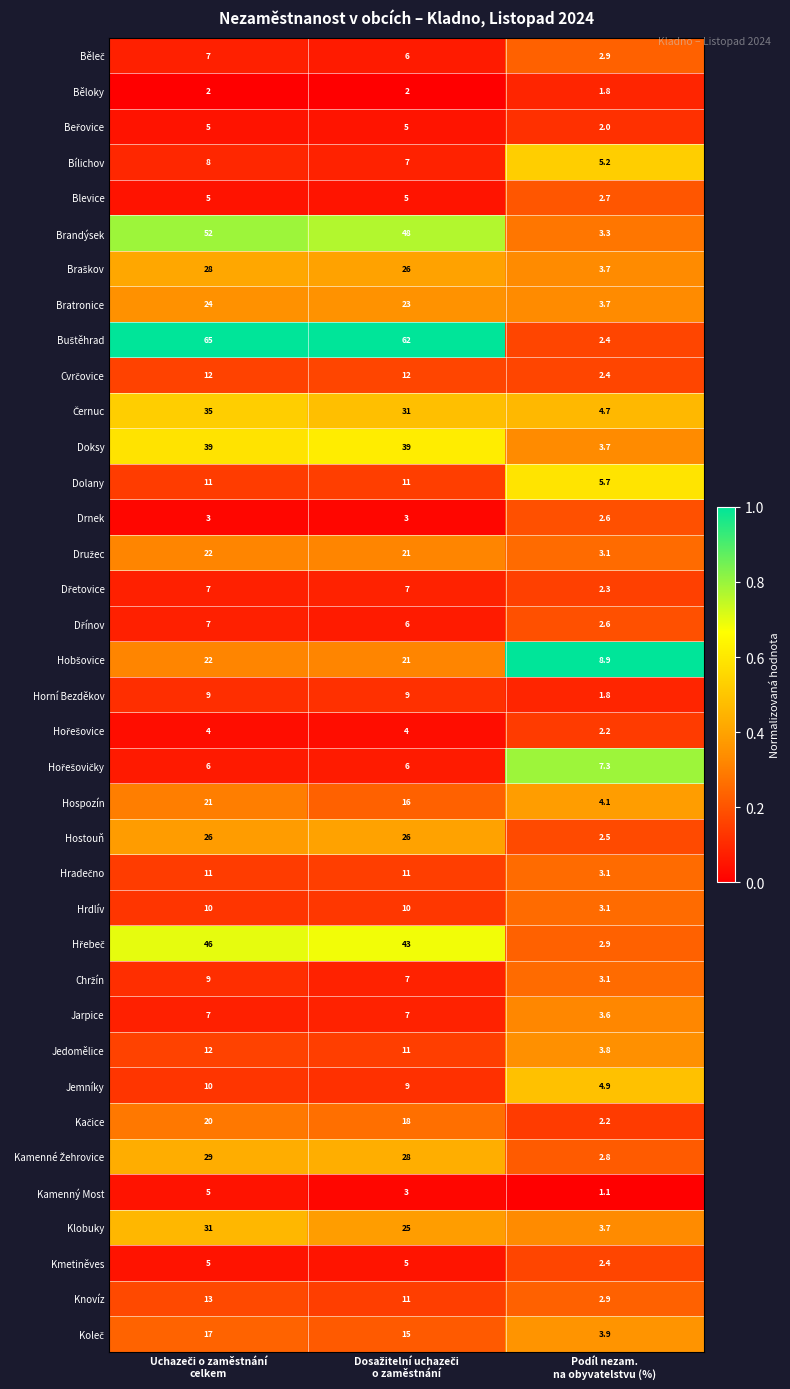

What is the smallest value displayed?

1.1